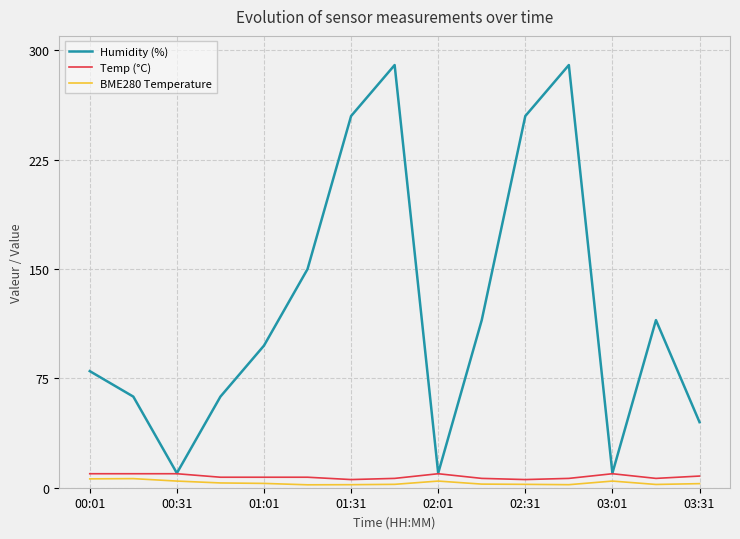

What is the highest value of the Temp (°C) series?

9.6